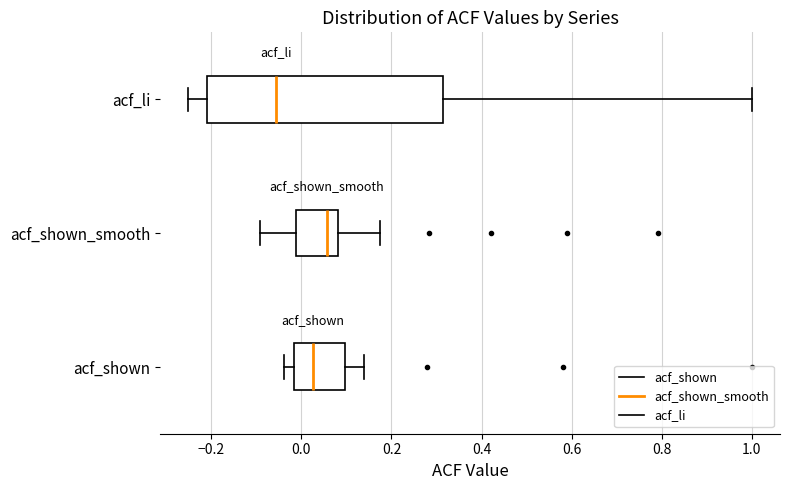

Reading bottom to top, transcribe this box plot: for each box, give where its median line is, the range the box spans, and where its two whiskers end, as read against the x-axis. The values are not printed on the chart, so give them approximately, as read against the axis.

acf_shown: median 0.02, box -0.02 to 0.10, whiskers -0.04 to 0.14
acf_shown_smooth: median 0.06, box -0.02 to 0.08, whiskers -0.10 to 0.18
acf_li: median -0.06, box -0.20 to 0.32, whiskers -0.26 to 1.00